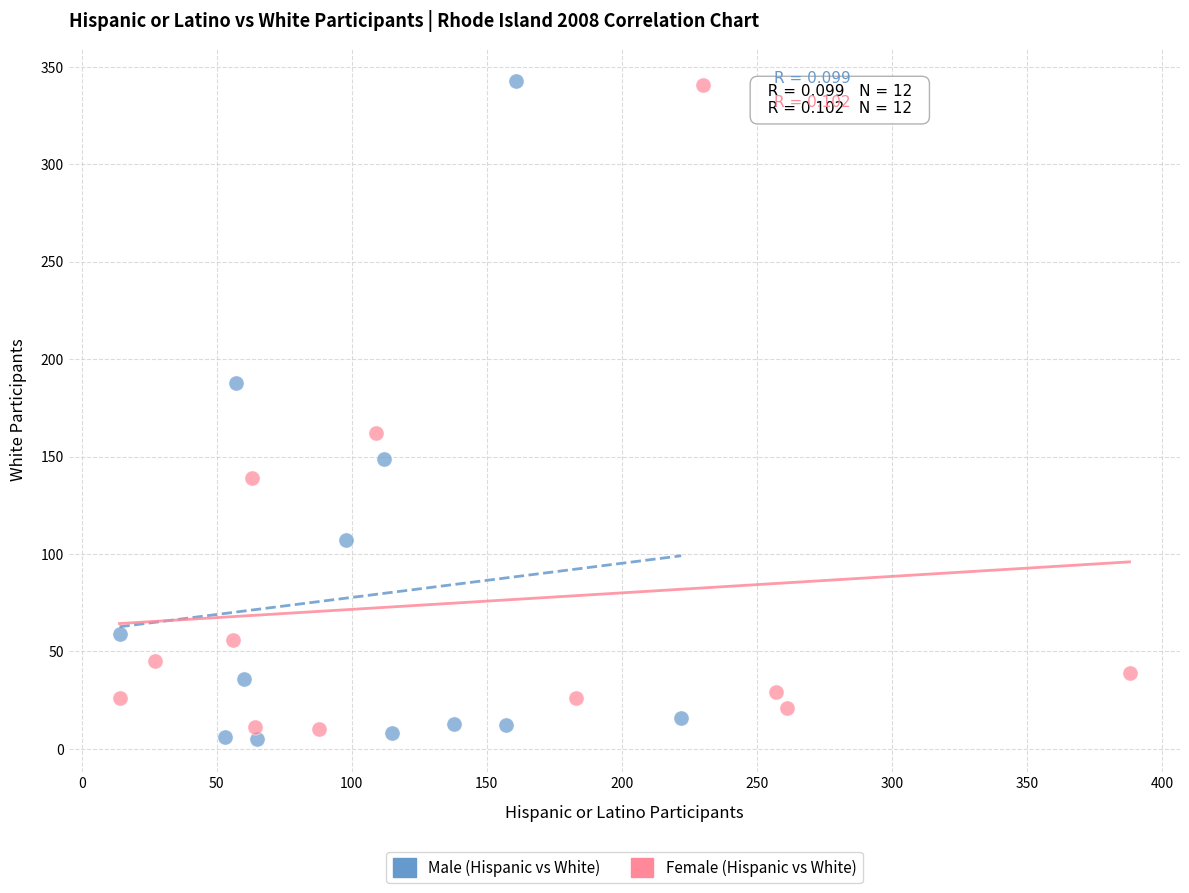

Which series has the largest Y range (max minus min)?

Male (Hispanic vs White)